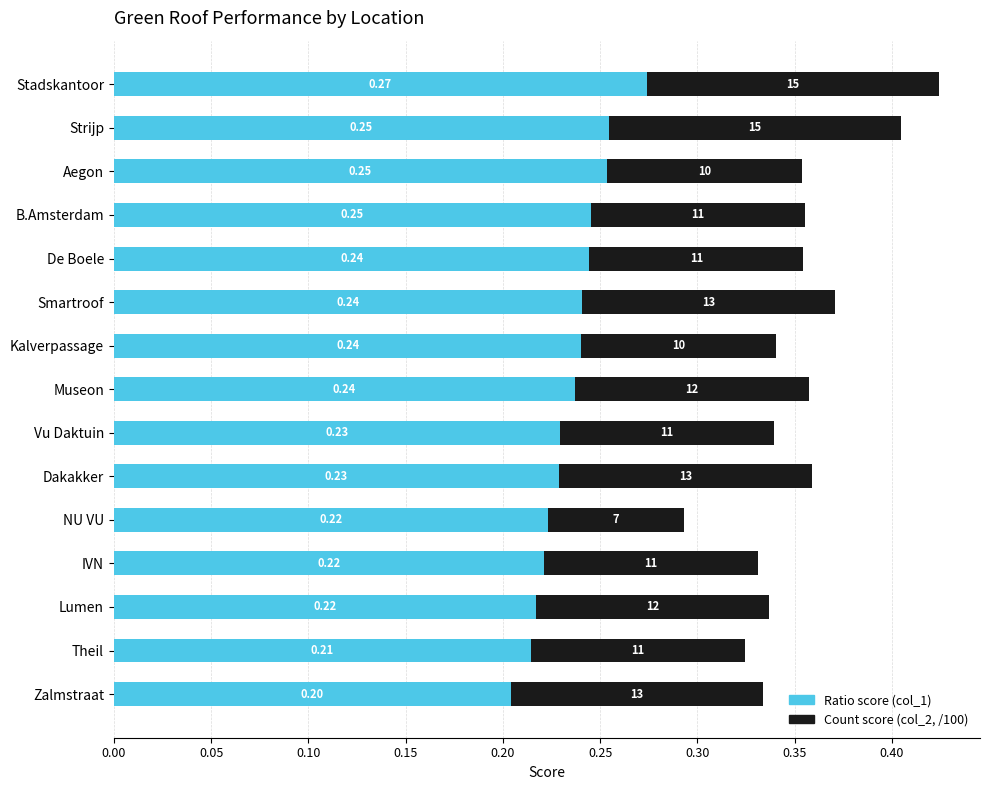

At which category is the sum across all series the highest?

Stadskantoor